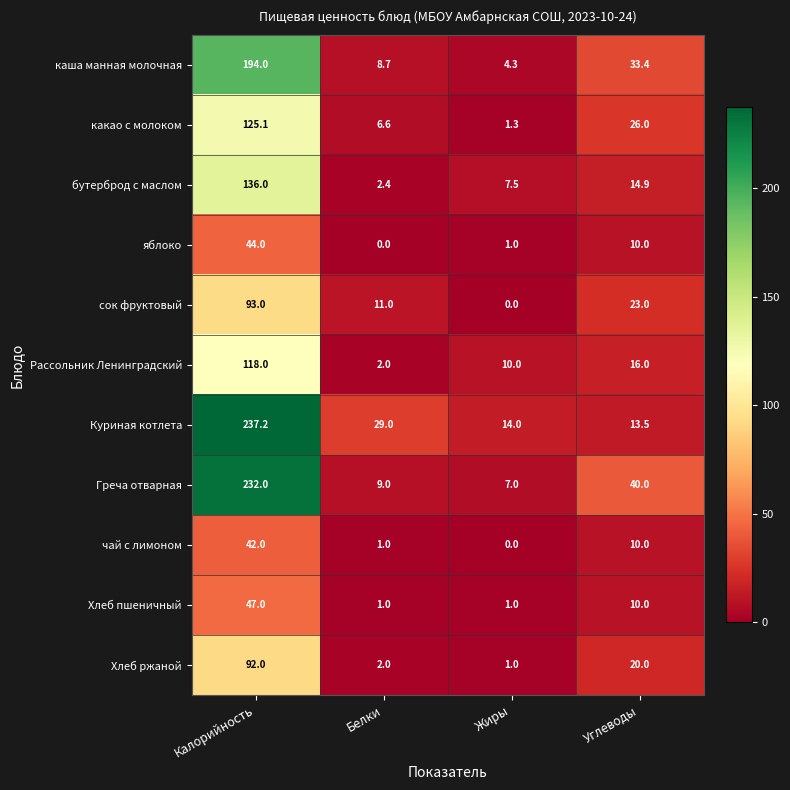

How many data points in каша манная молочная are less than 33?

2